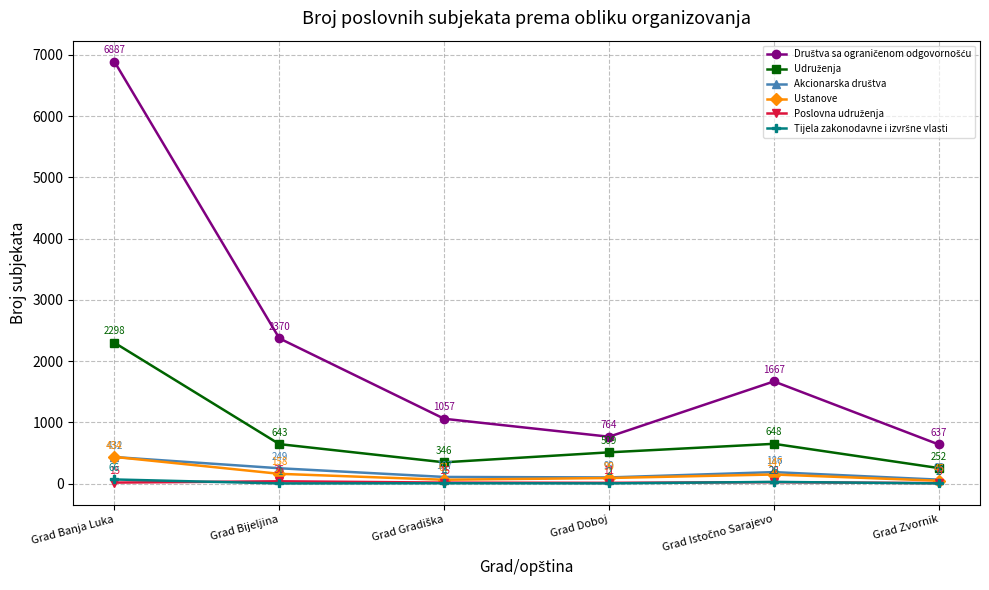

In Ustanove, how many points are higher than both neighbors (excluding endpoints)?

1